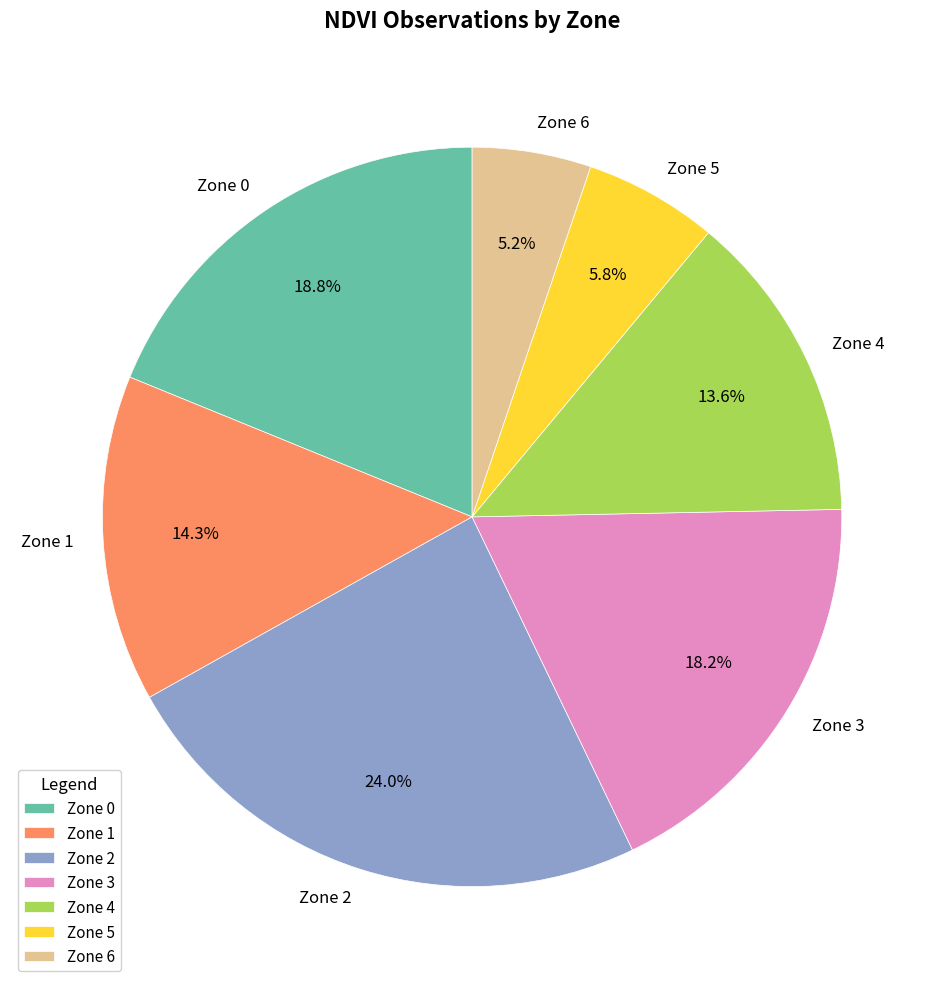

What is the largest slice in the pie chart?

Zone 2